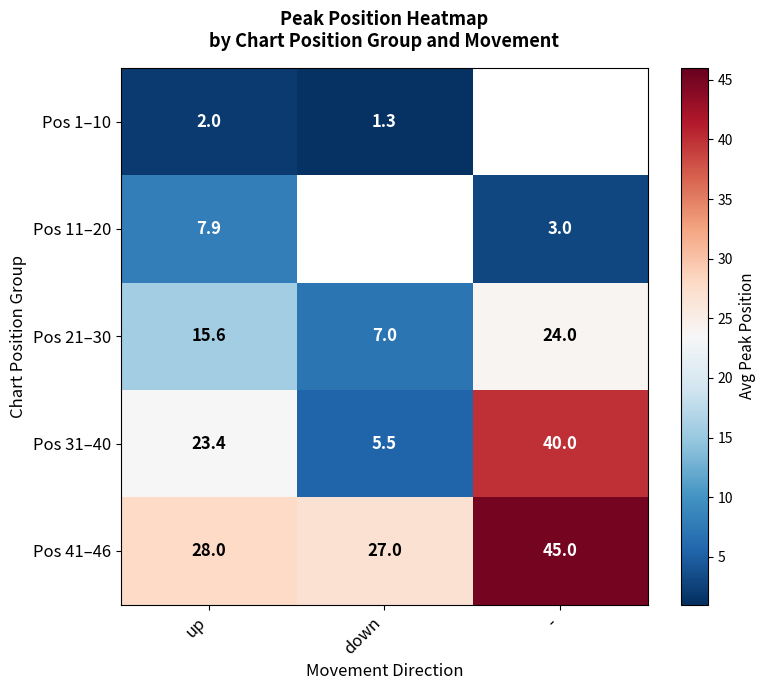

Count the number of categories in the chart.

3